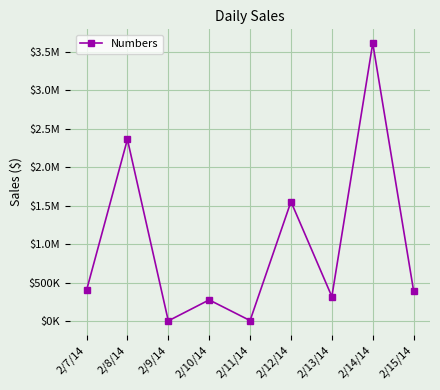

Does the chart have visible grid lines?

Yes